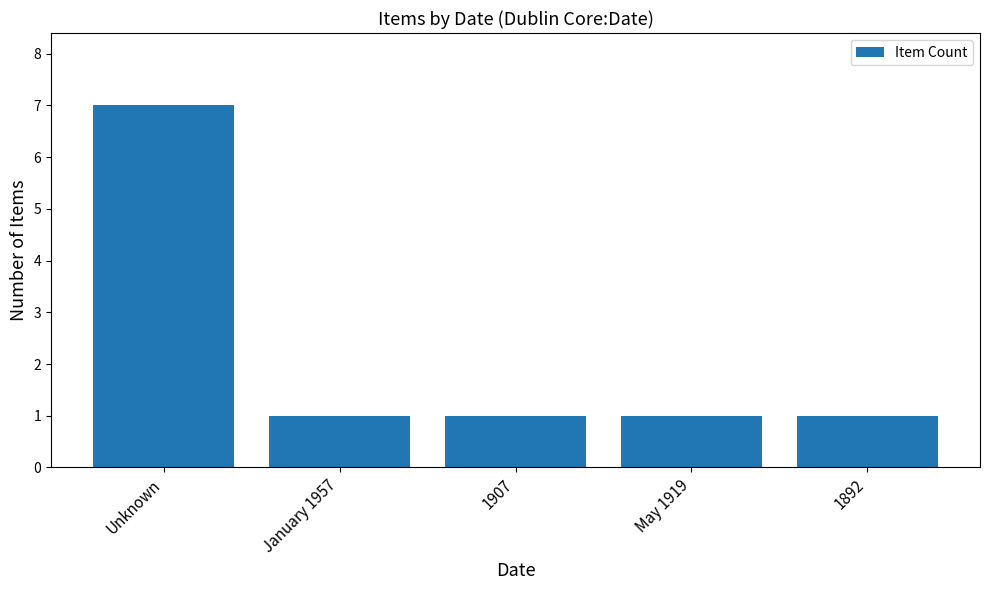

Approximately how many times larger is the value at May 1919 compared to Unknown?

0.1